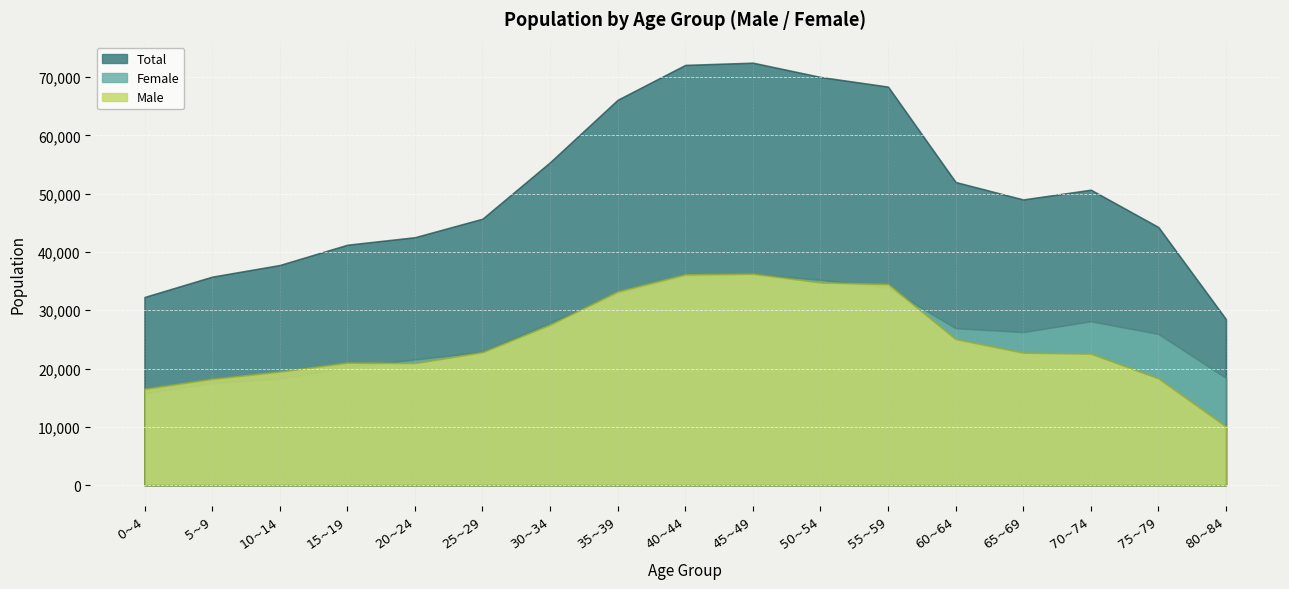

What are all the series names shown in the legend?

Total, Male, Female